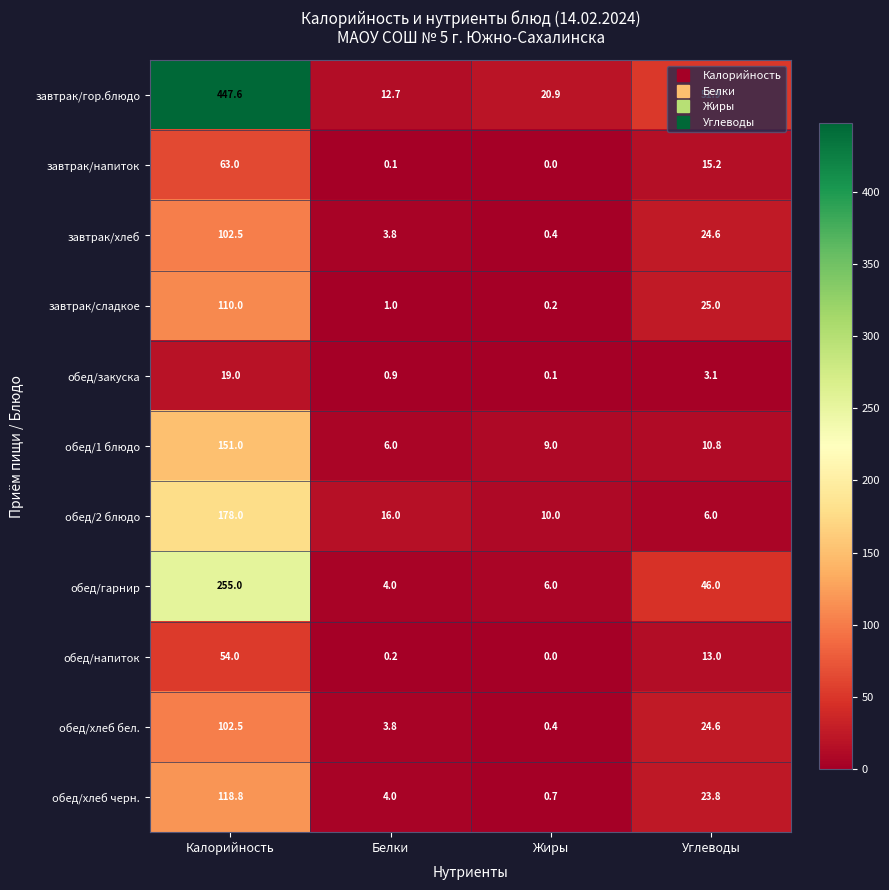

How many series are shown in this chart?

11